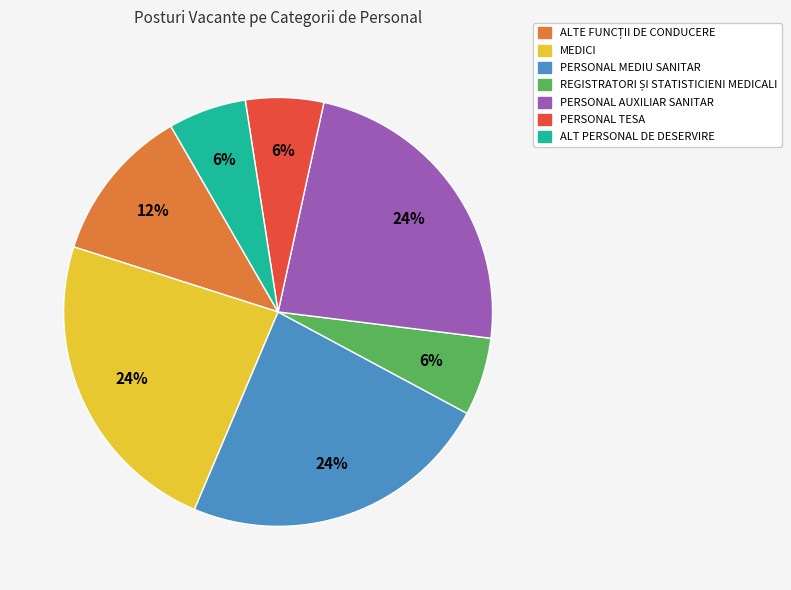

What is the ratio of the value at MEDICI to the value at PERSONAL MEDIU SANITAR?

1.0